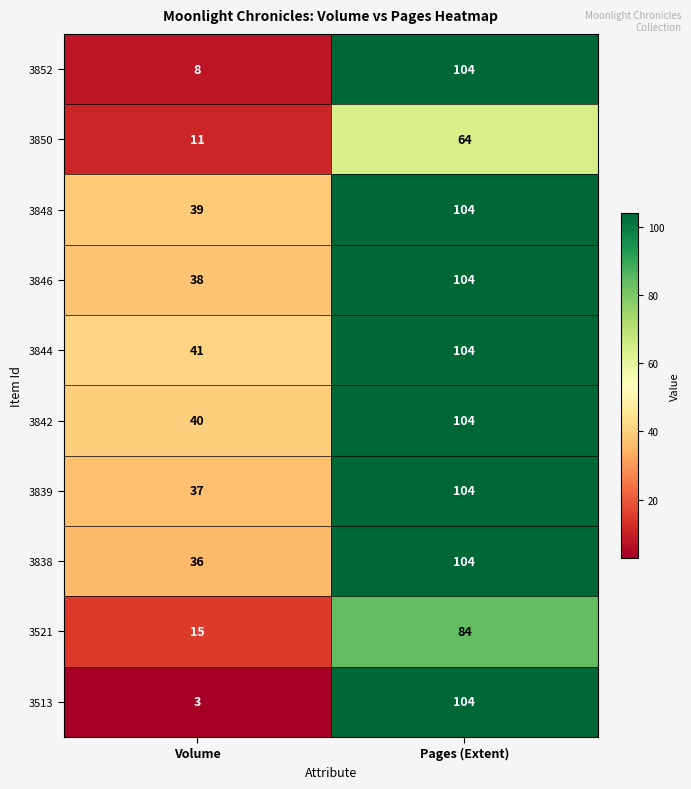

Count the number of categories in the chart.

2